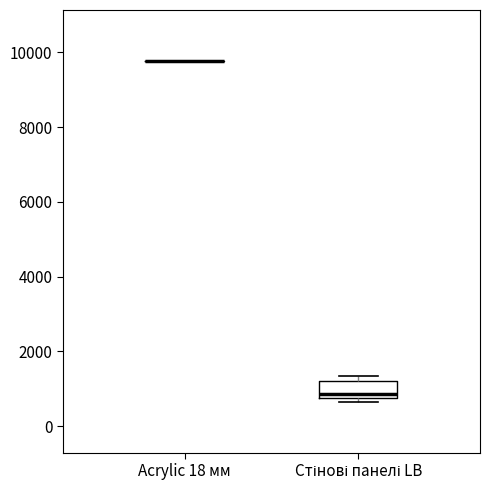

Where is the lower edge of the box for Стінові панелі LB on the y-axis? The values are not printed on the chart, so give them approximately, as read against the axis.

800